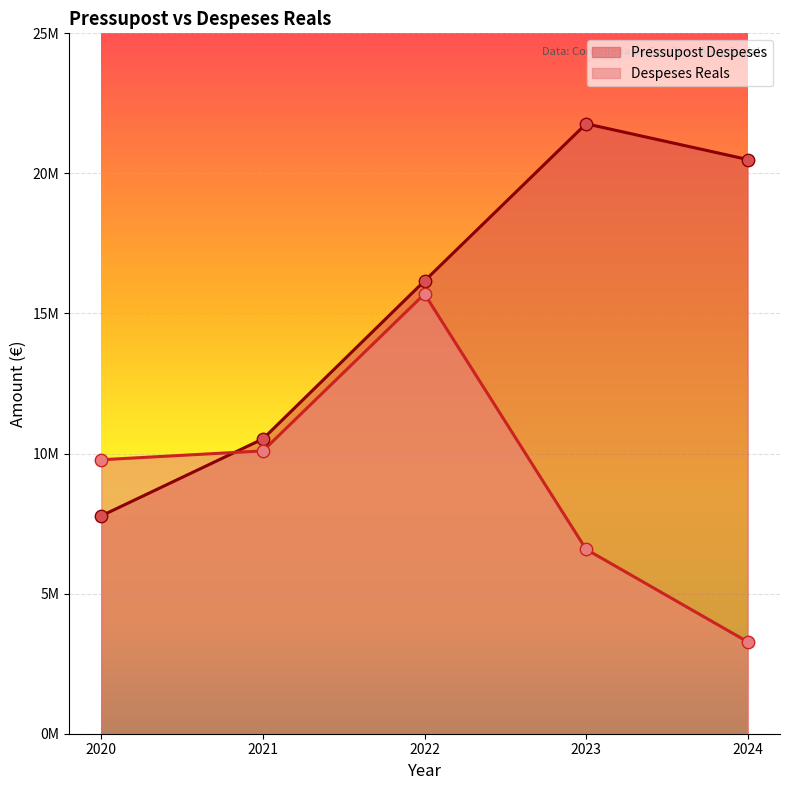

Which series reaches the minimum Y coordinate?

Despeses Reals